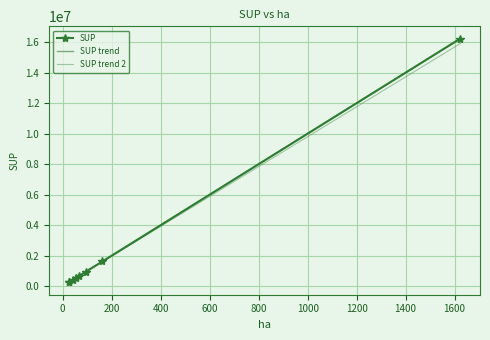

Rank the series by their maximum value, from lowest to highest.

SUP trend 2, SUP trend, SUP